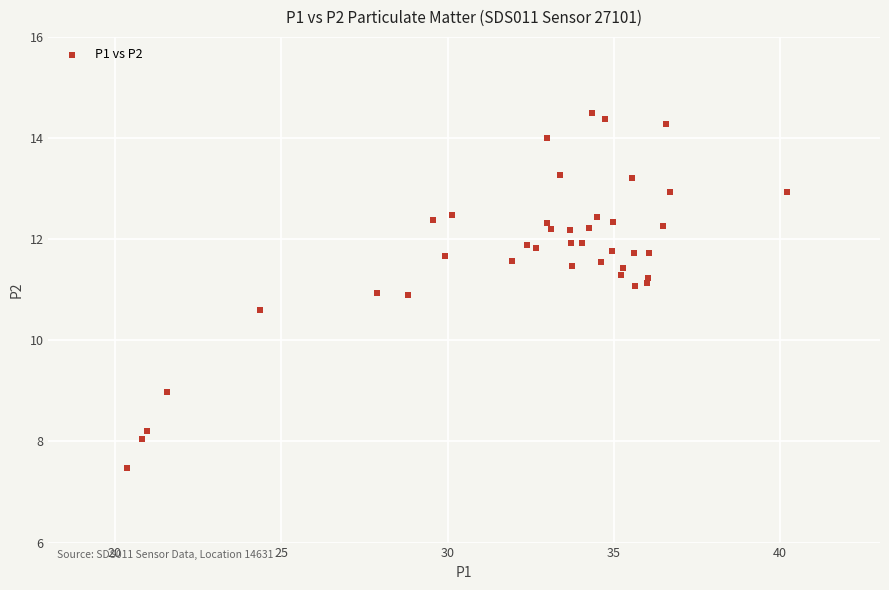

What Y value in the scatter plot is closest to 10?

10.6